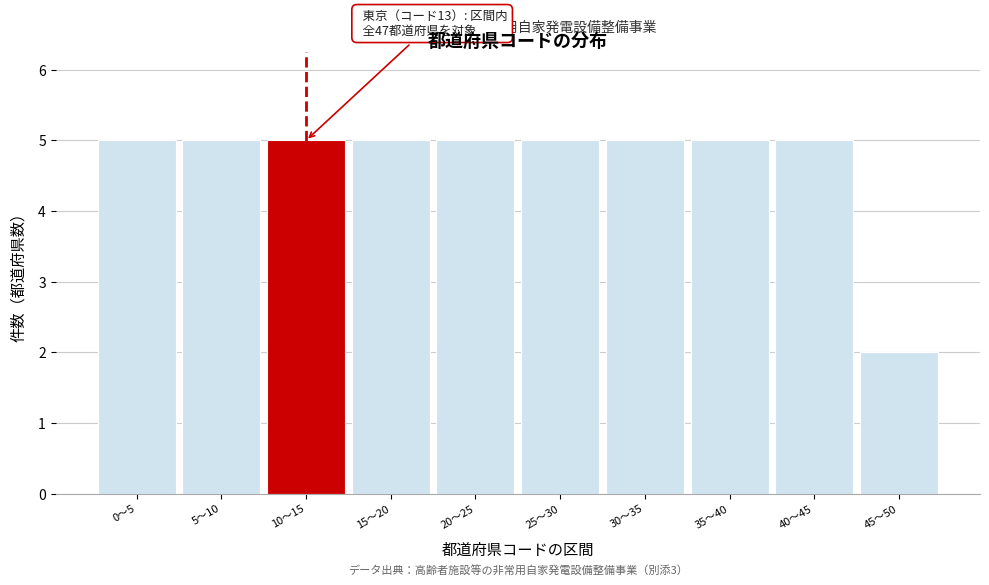

Reading right to left, transcribe all the data shown in this chart.

2	5	5	5	5	5	5	5	5	5